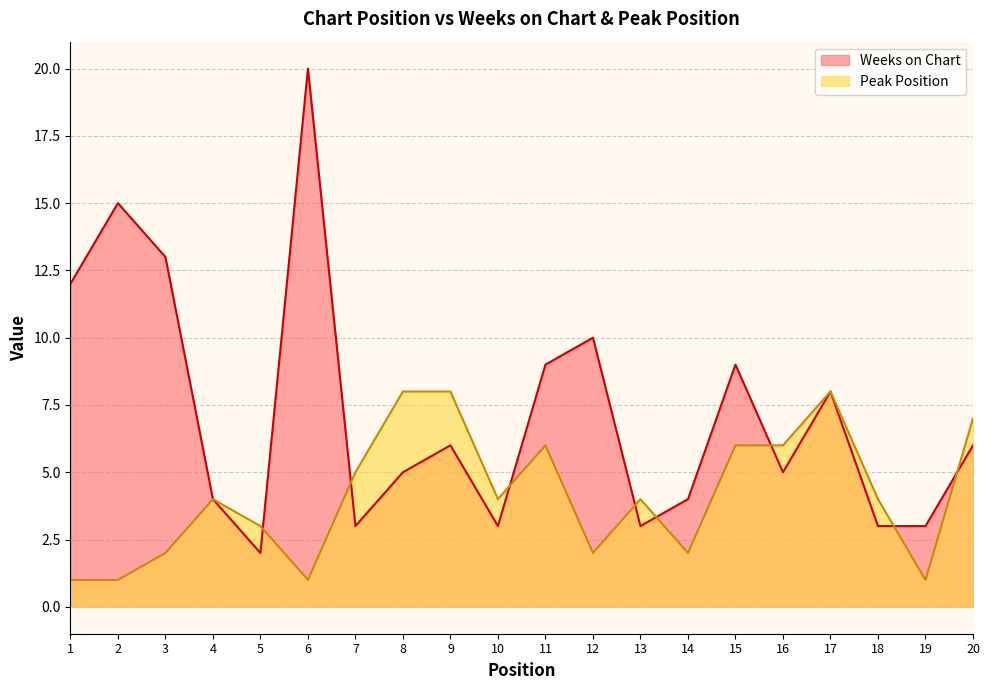

Where is the first local minimum for Weeks on Chart?

5